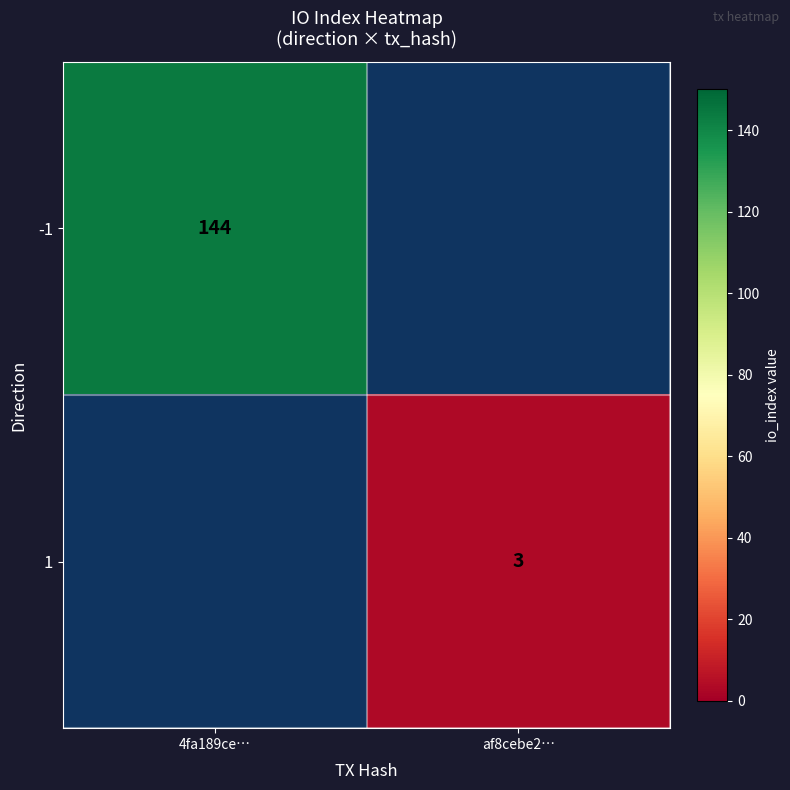

True or false: -1 has a value of 144 at 4fa189ce….

True